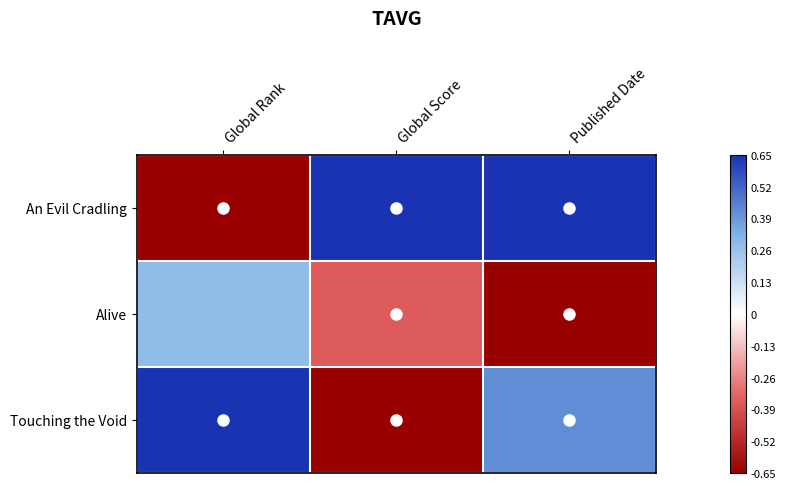

What is the spread (max minus min) of values at Global Score?

1.3